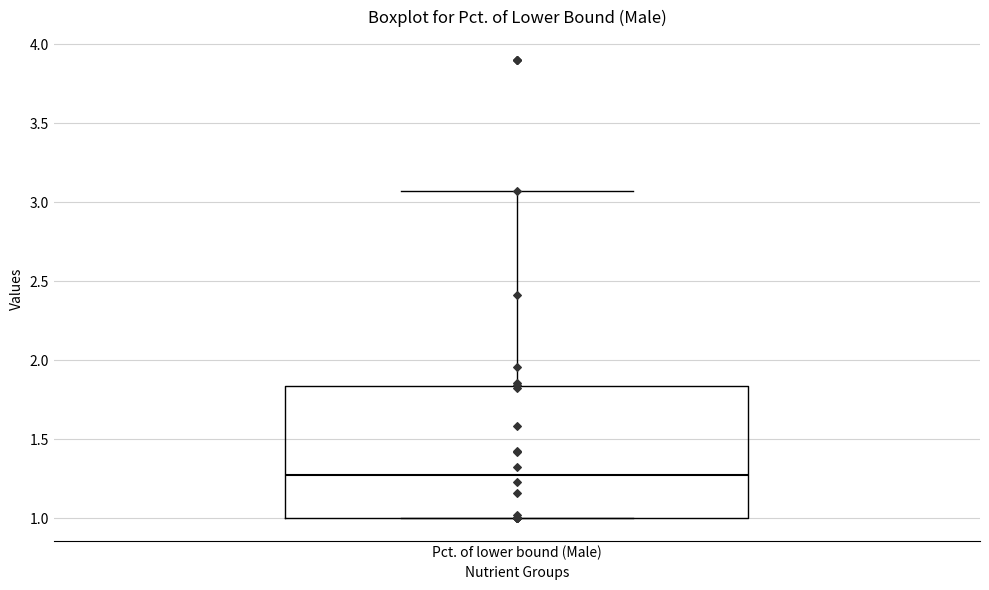

Read this box plot against the y-axis: the position of the median line, the range covered by the box, and the ends of both whiskers. The values are not printed on the chart, so give them approximately, as read against the axis.

median 1.25, box 1.00 to 1.85, whiskers 1.00 to 3.05